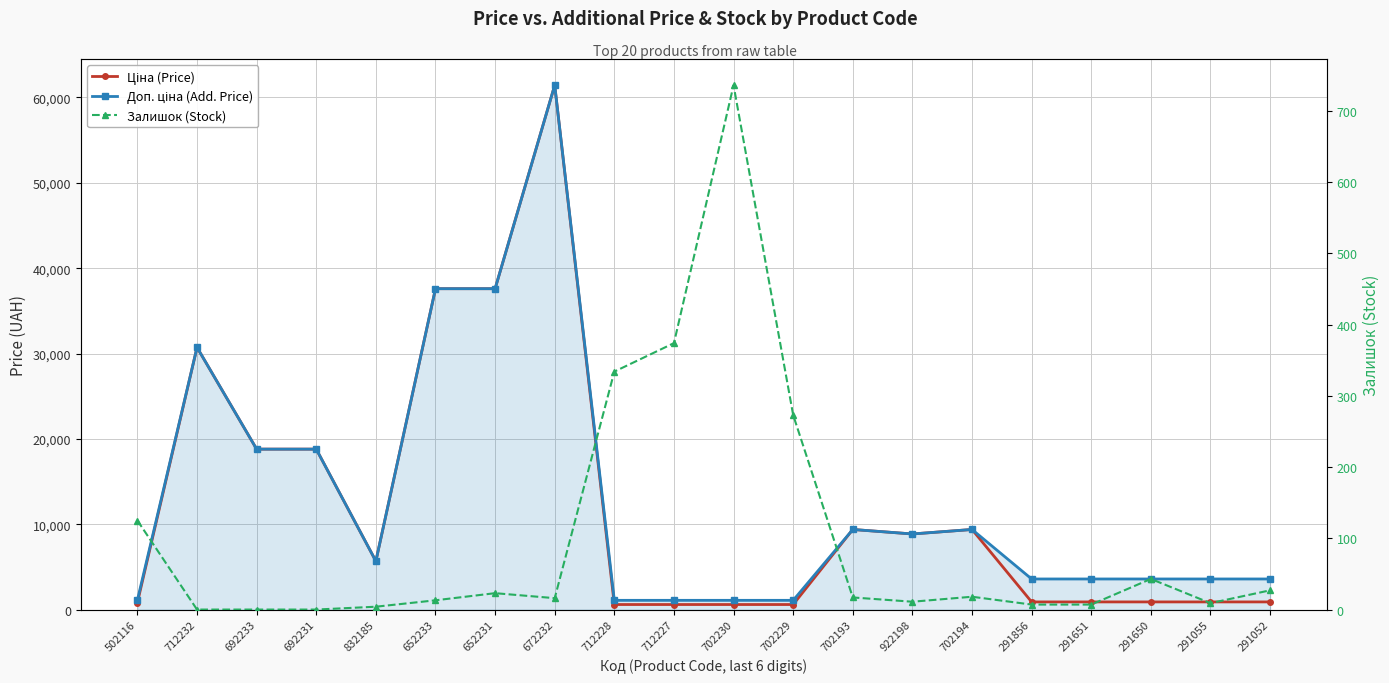

Where is Доп. ціна (Add. Price) nearest to the value 31257?

712232